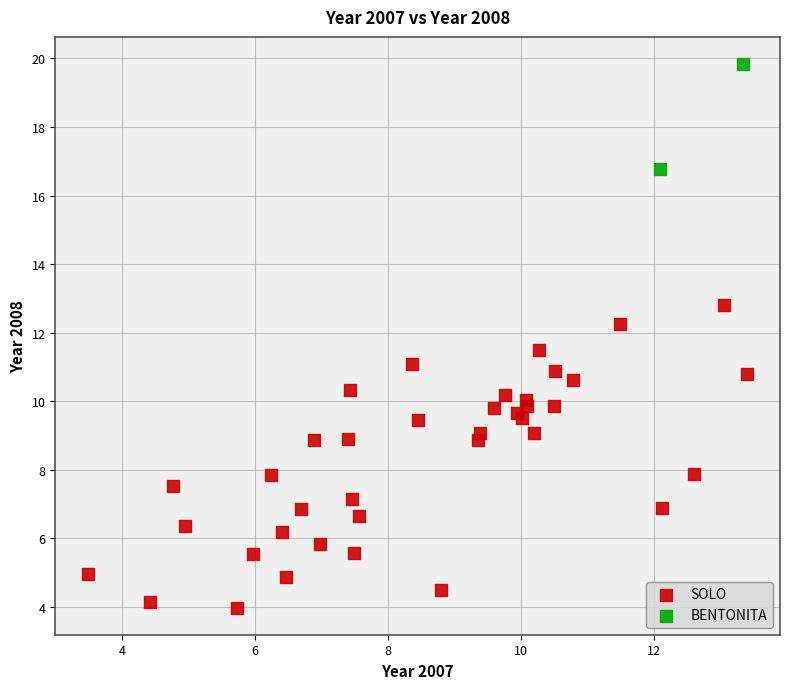

What are all the series names shown in the legend?

SOLO, BENTONITA